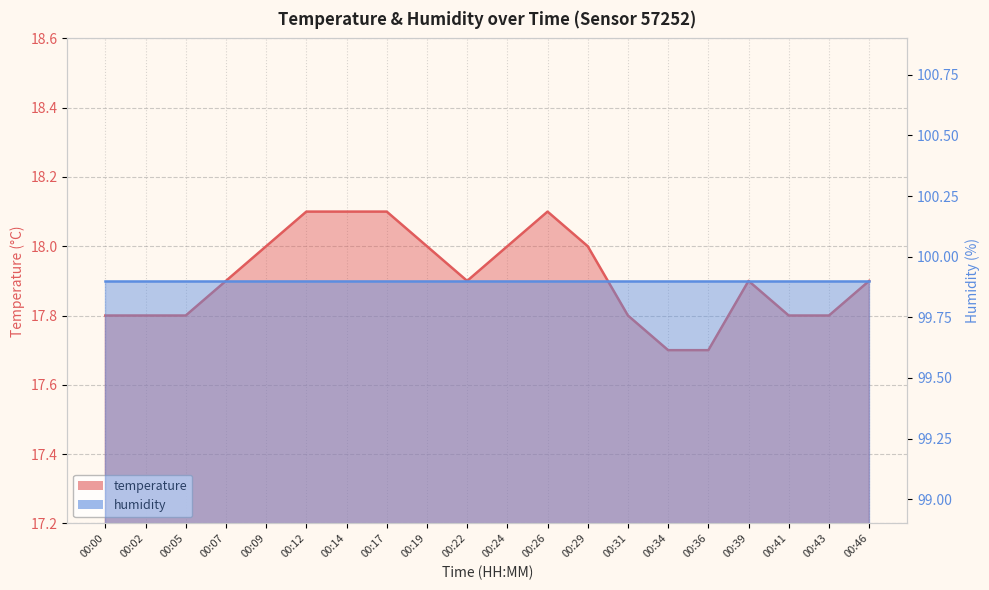

What value does the data have at 00:36?

17.7